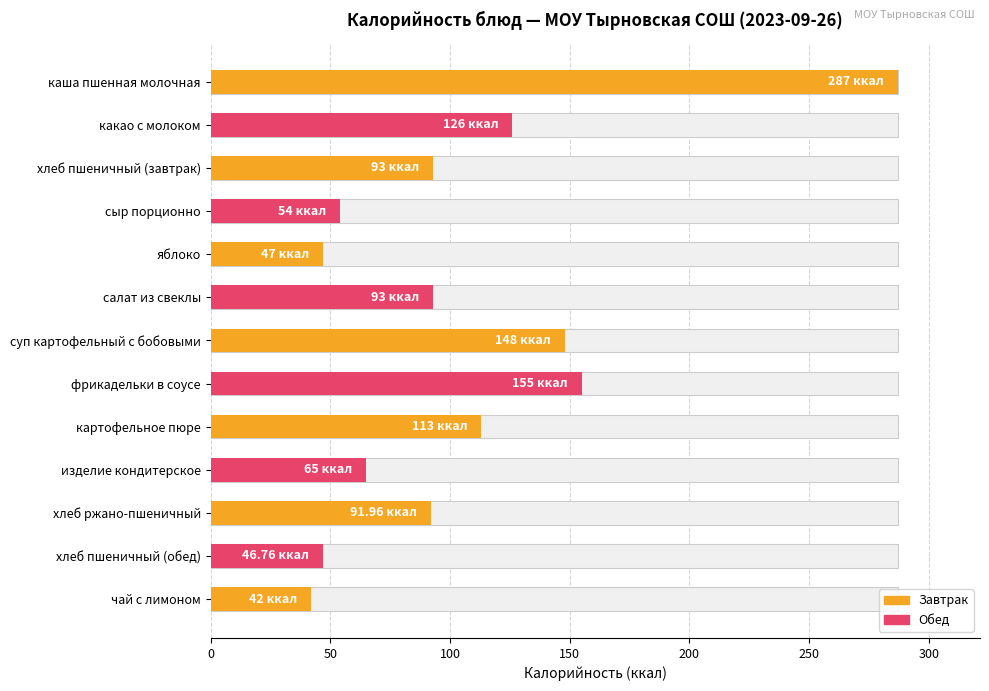

Reading left to right, extract all data points from this chart.

287.0	126.0	93.0	54.0	47.0	93.0	148.0	155.0	113.0	65.0	92.0	46.8	42.0